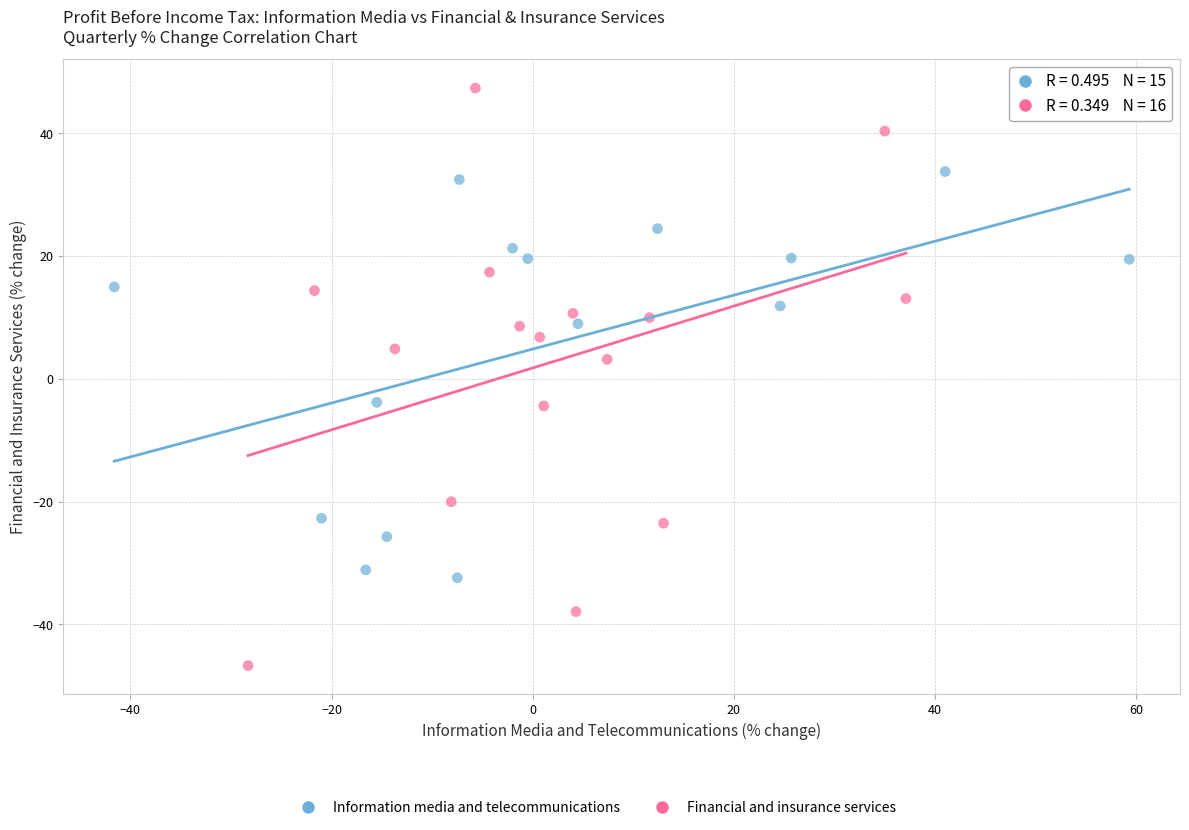

Which series has the widest spread of Y values?

Financial and insurance services